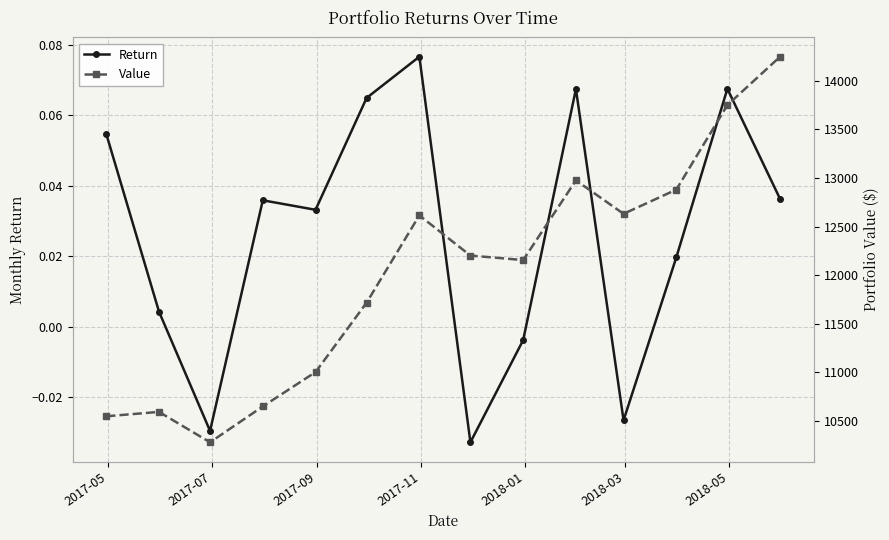

At how many categories does at least one series exceed 10831?

10